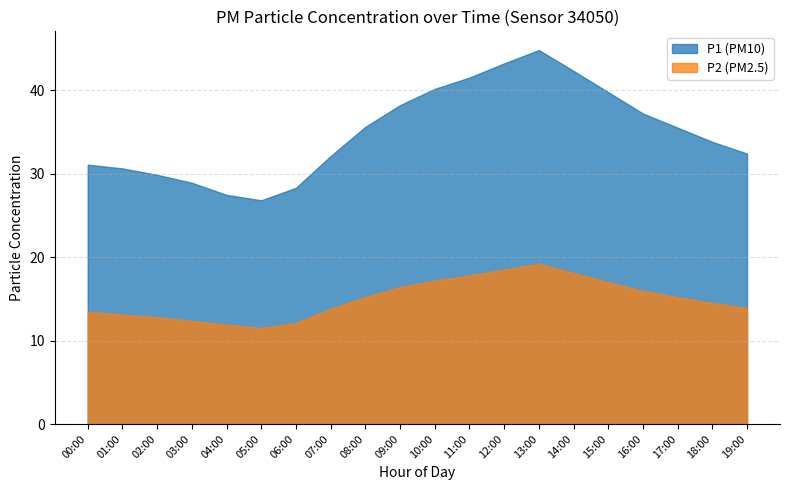

At which label does P1 first exceed 35?

08:00